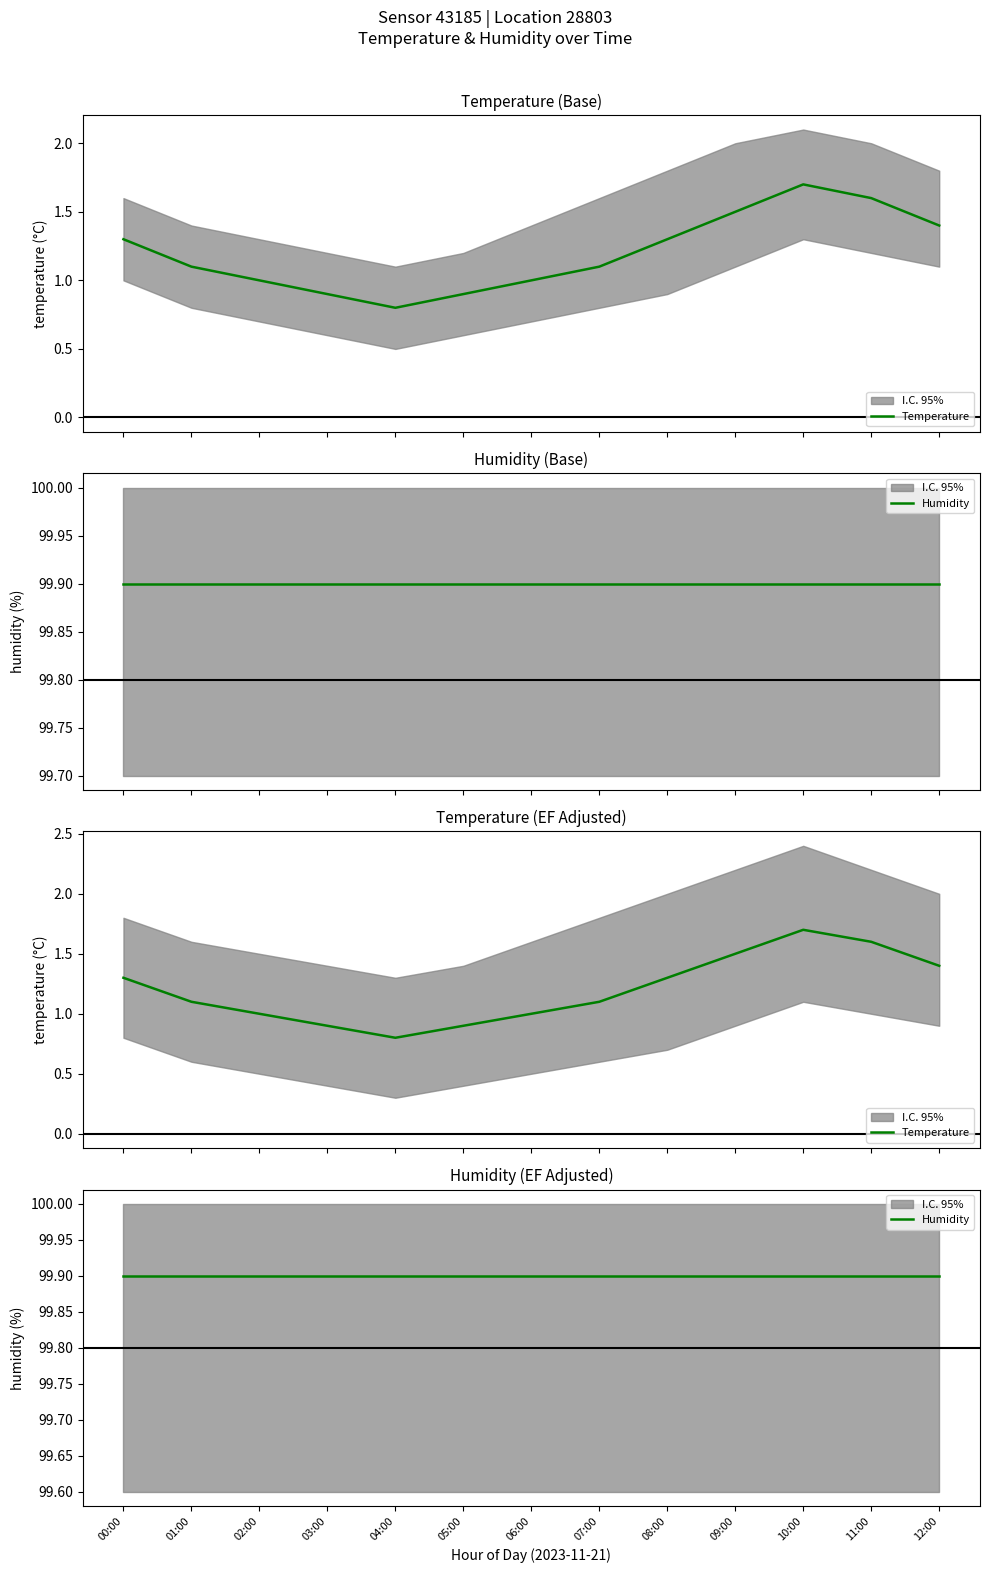

How many series are shown in this chart?

2